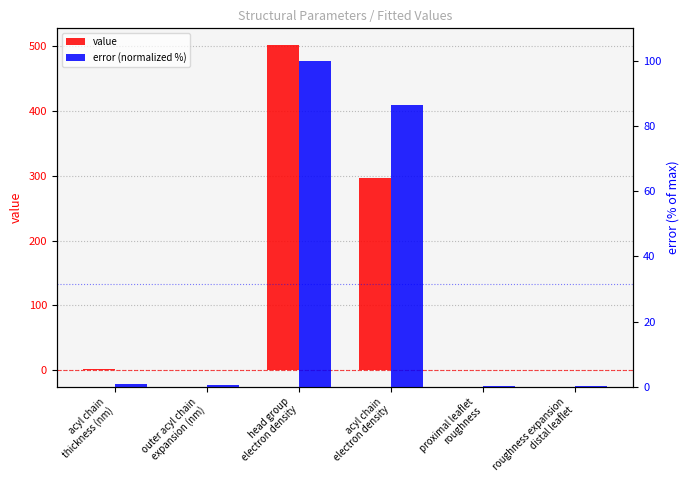

Which category has the highest value across all series?

head group
electron density